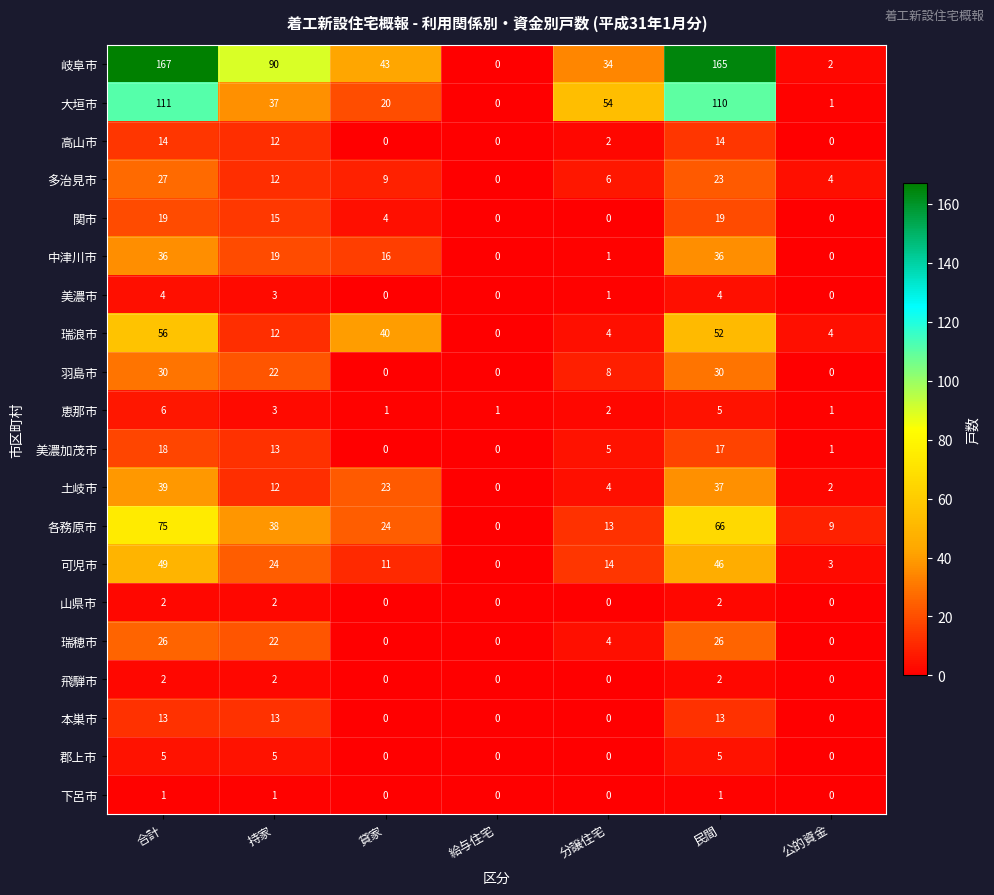

How many 高山市 values are between 0 and 14?

7